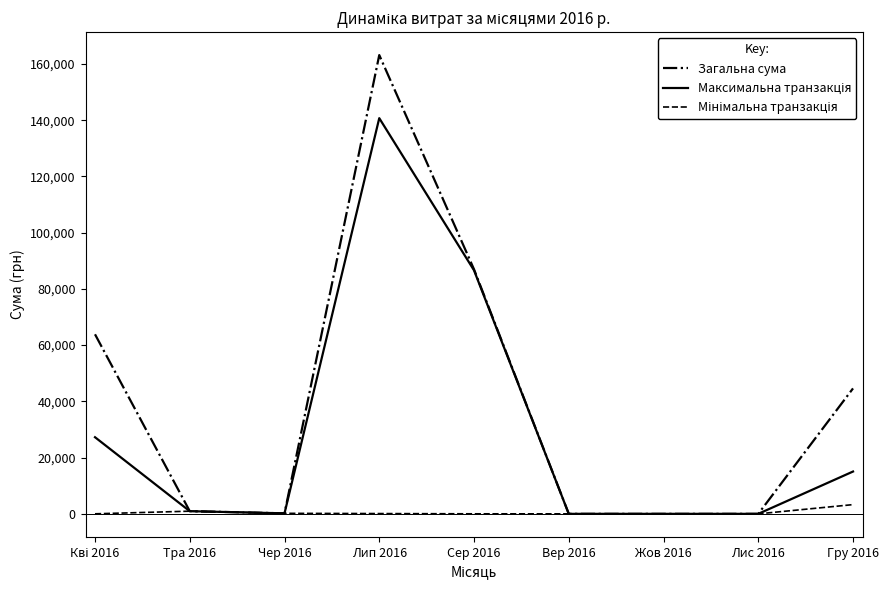

What is the greatest value displayed?

163141.2